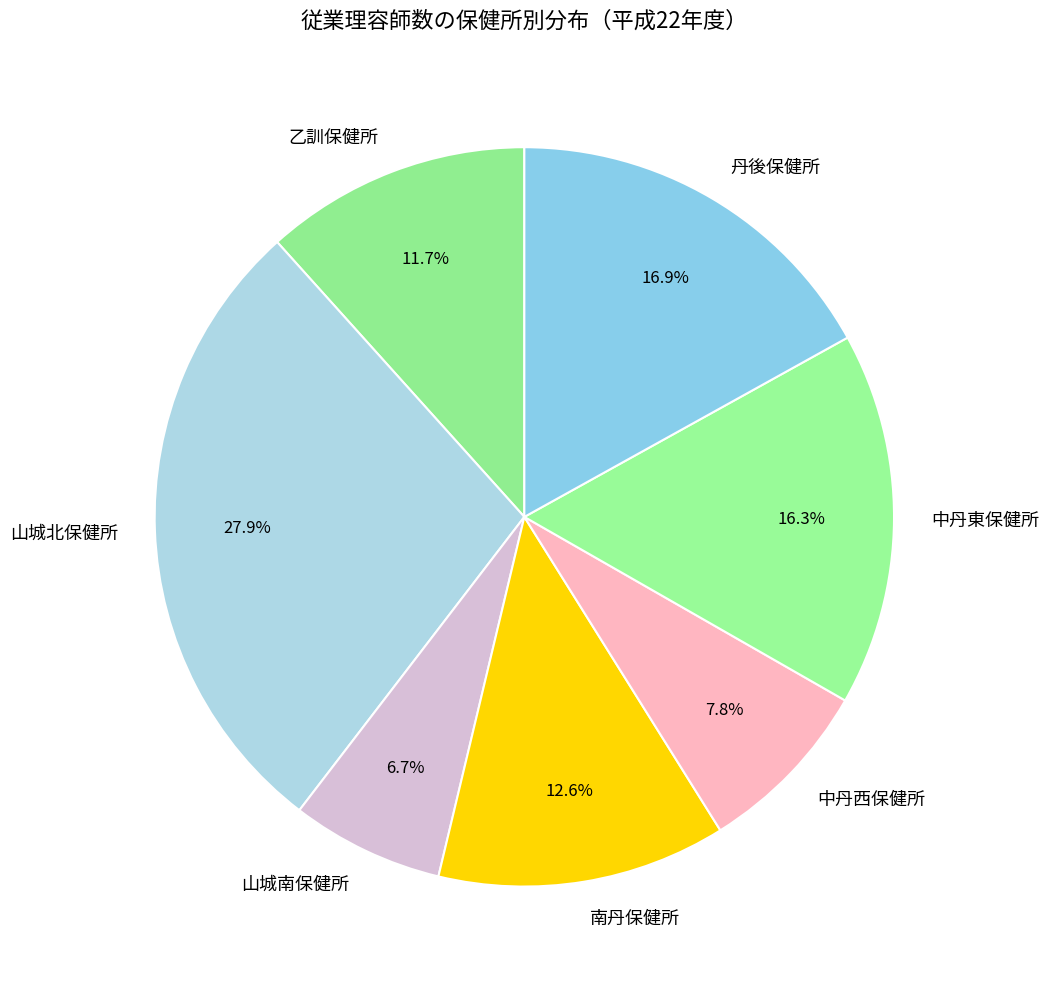

Does any single category account for the majority?

No